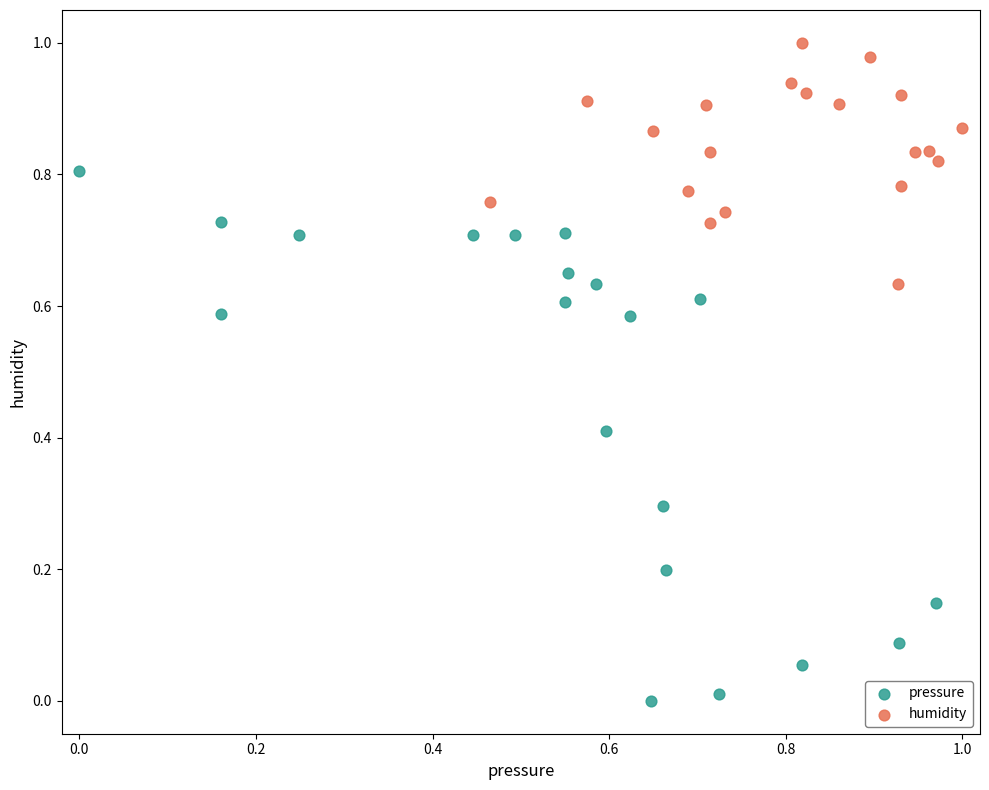

What are all the series names shown in the legend?

pressure, humidity